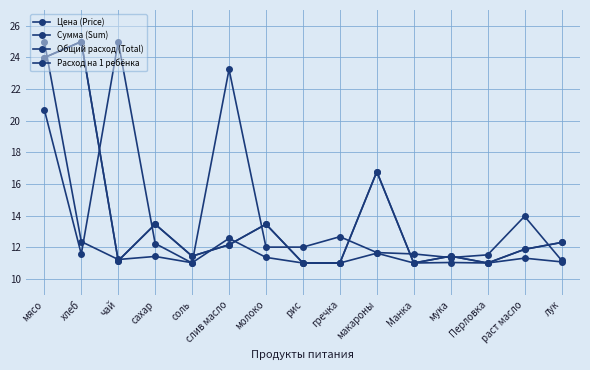

Between слив масло and мука, which series saw the biggest shift?

Цена (Price)